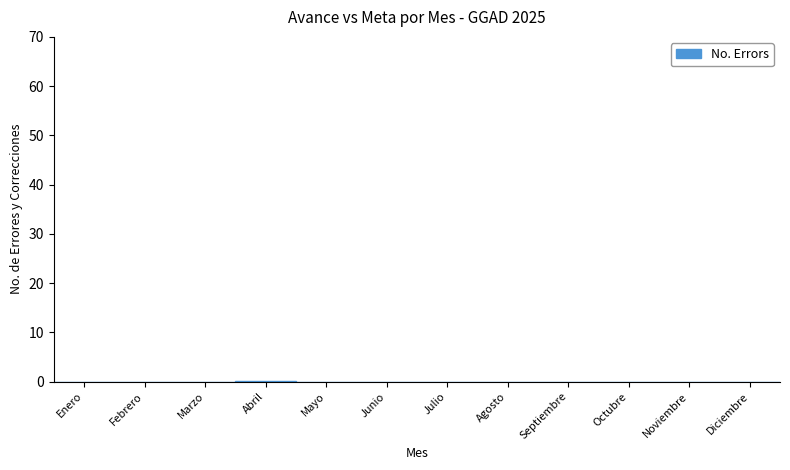

Is it true that the value at Febrero is 0.0?

True